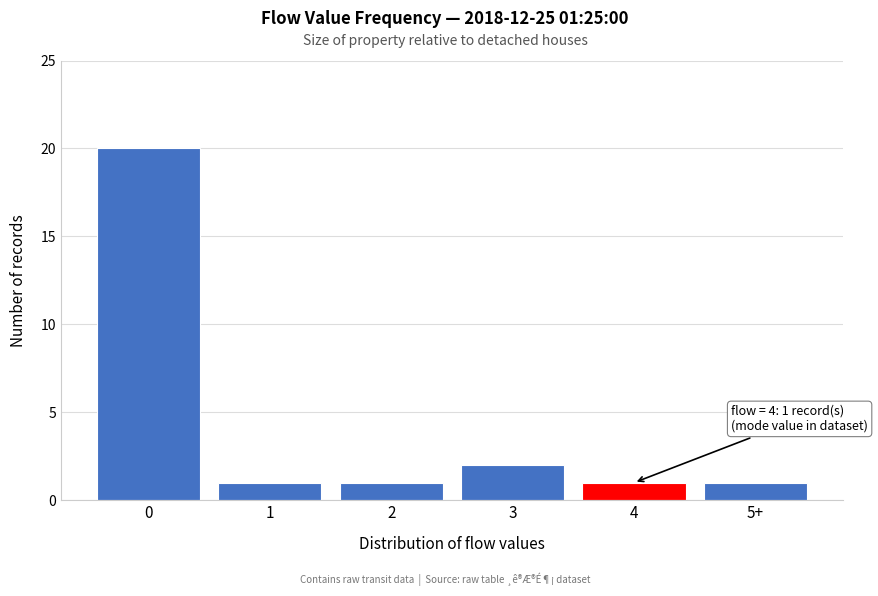

Reading left to right, list all the values displayed in this chart.

20	1	1	2	1	1